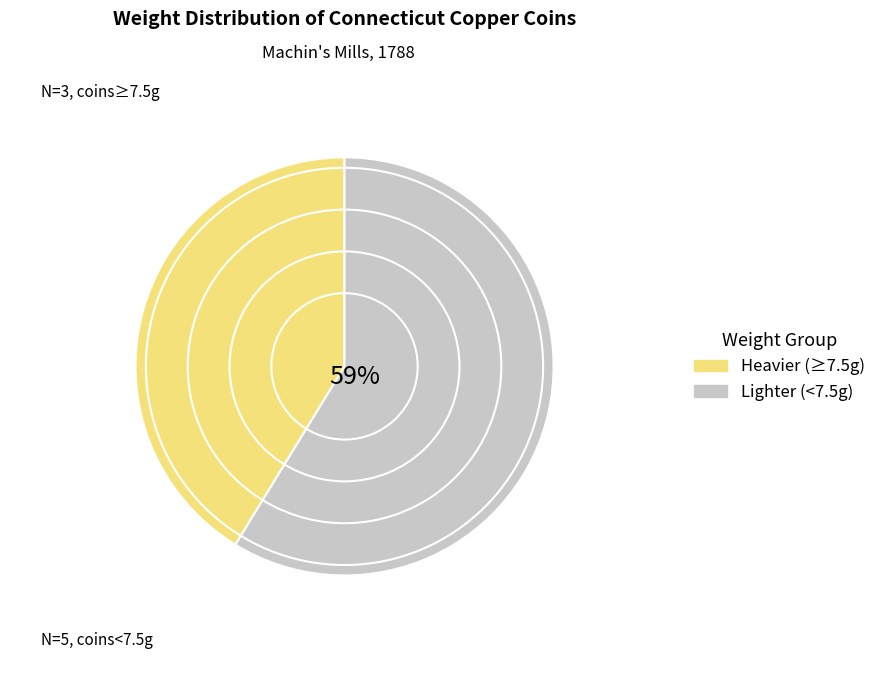

Is there any slice that represents more than half of the pie?

Yes